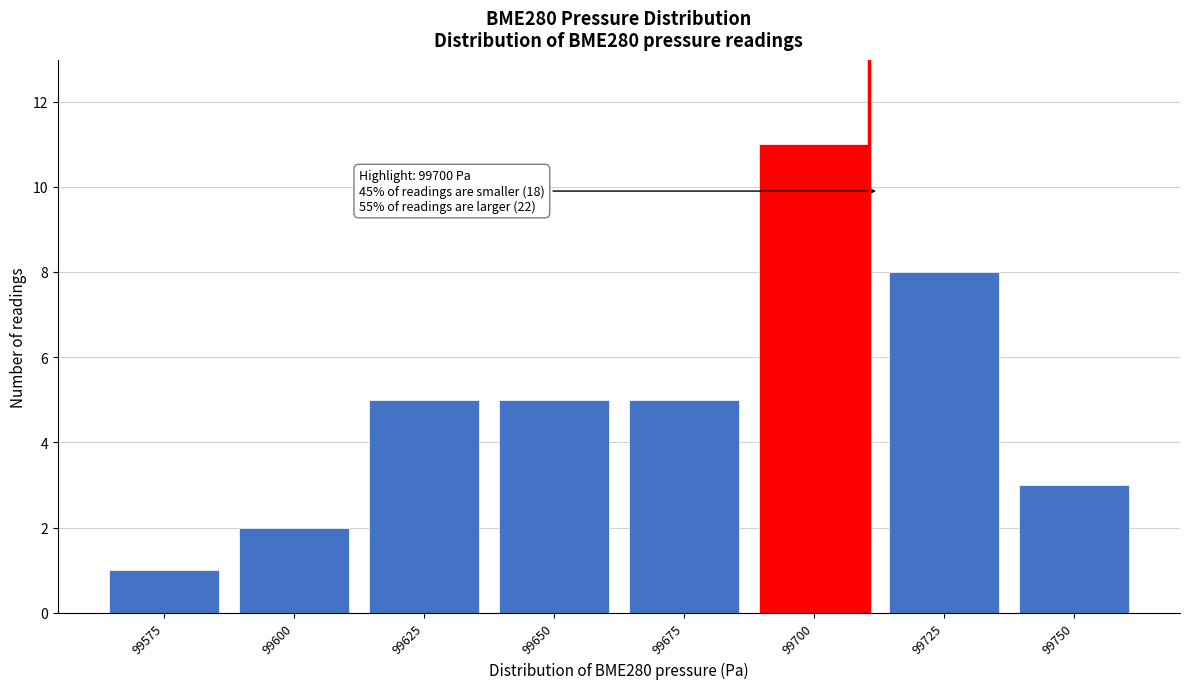

Reading left to right, what are all the values shown in this chart?

1	2	5	5	5	11	8	3